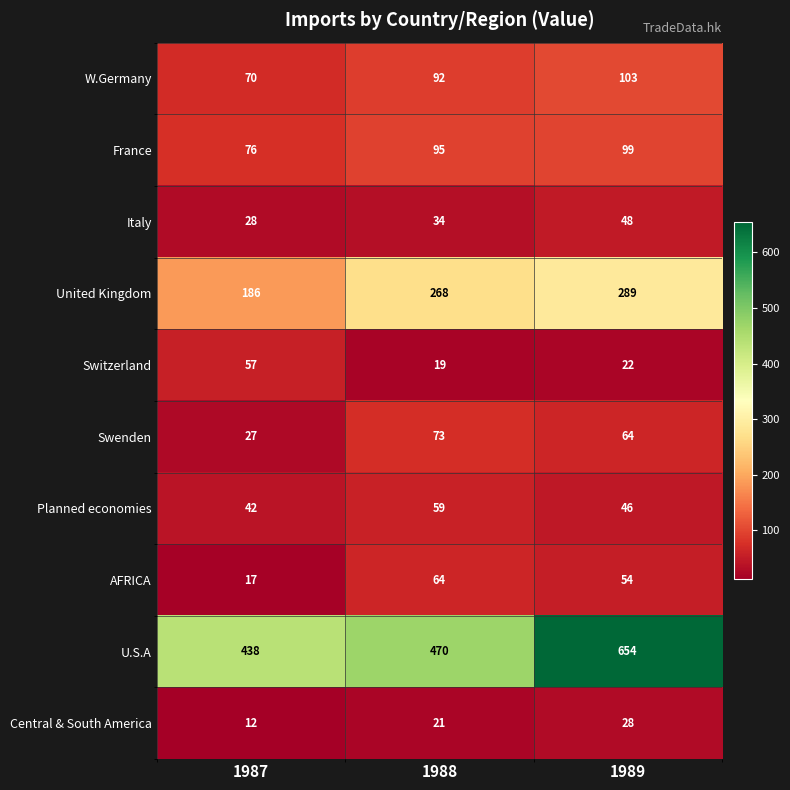

What is the sum of the France values at 1989 and 1988?

194